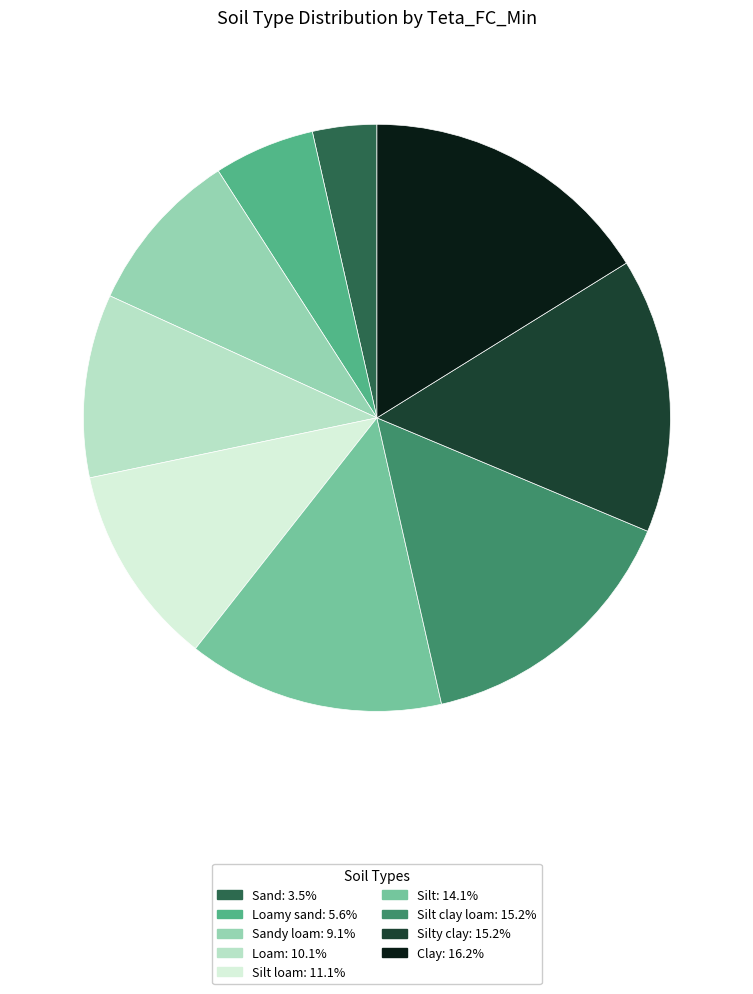

Is there any slice that represents more than half of the pie?

No